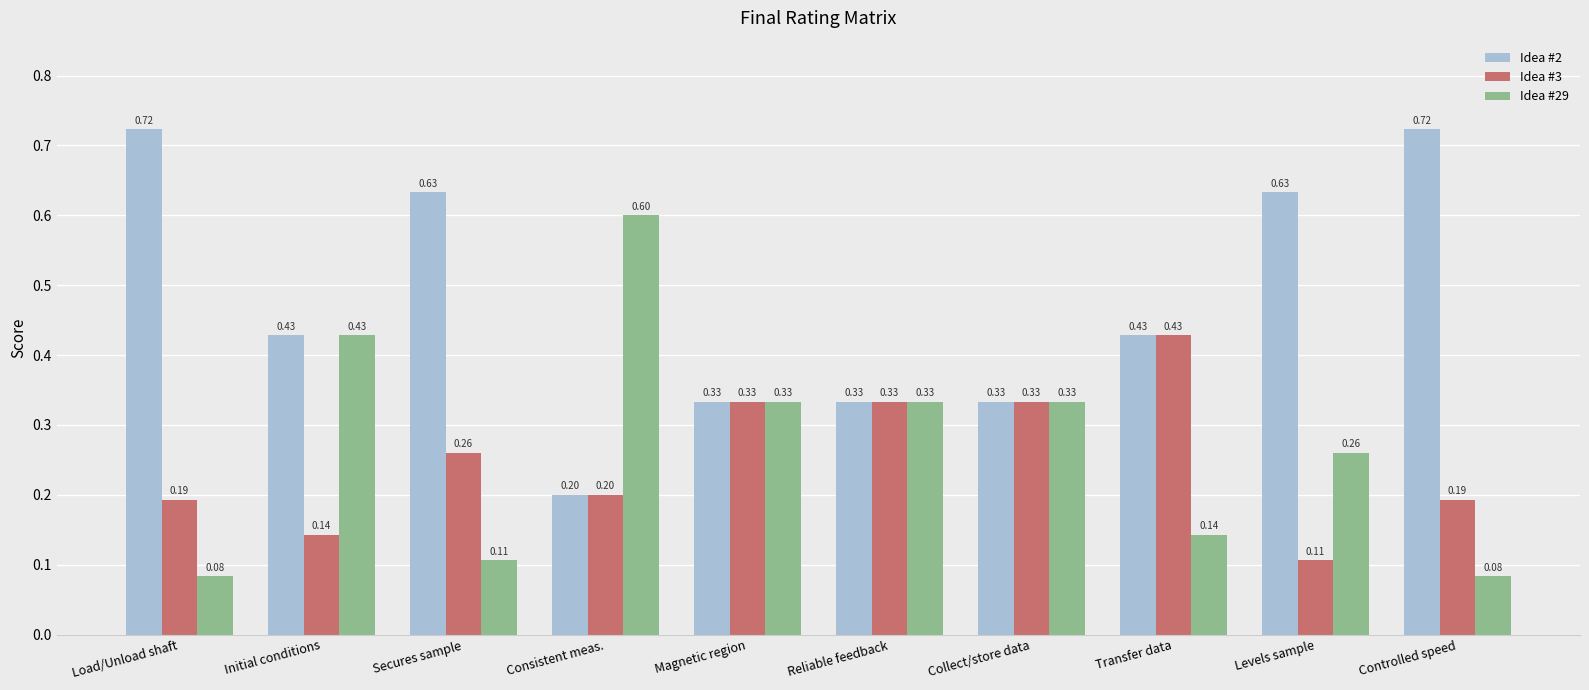

What position from the right is Reliable feedback?

5